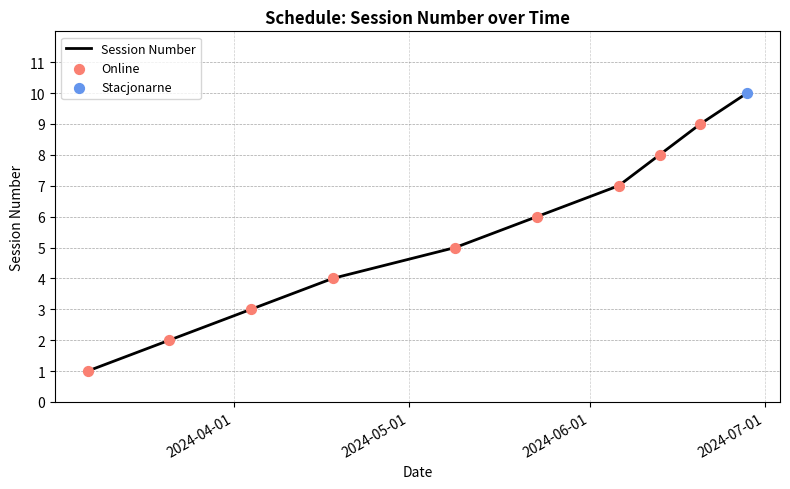

What is the difference between the maximum and minimum values?

9